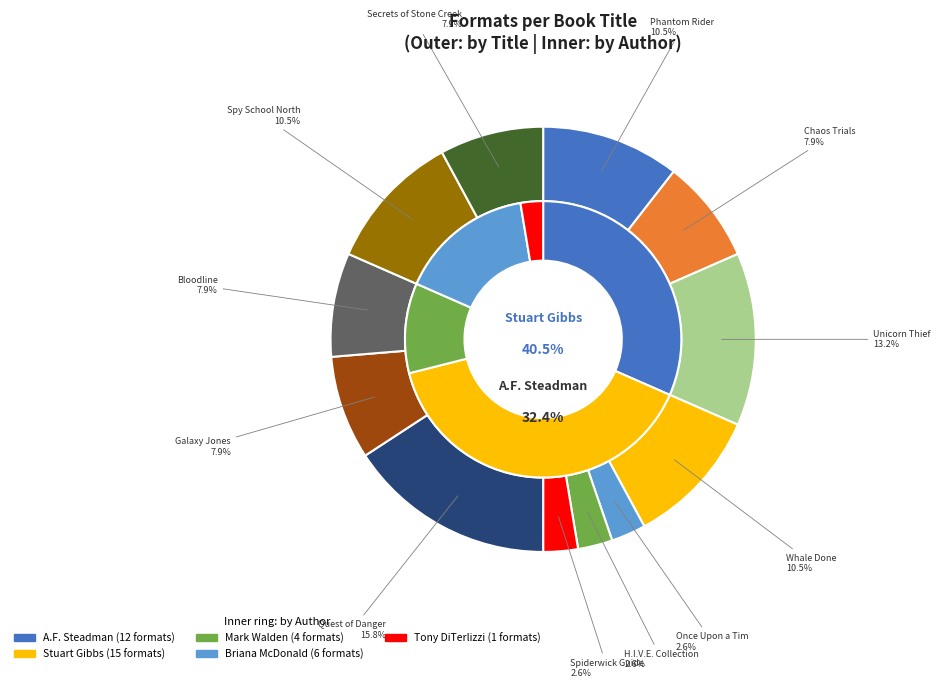

Does any single category account for the majority?

No